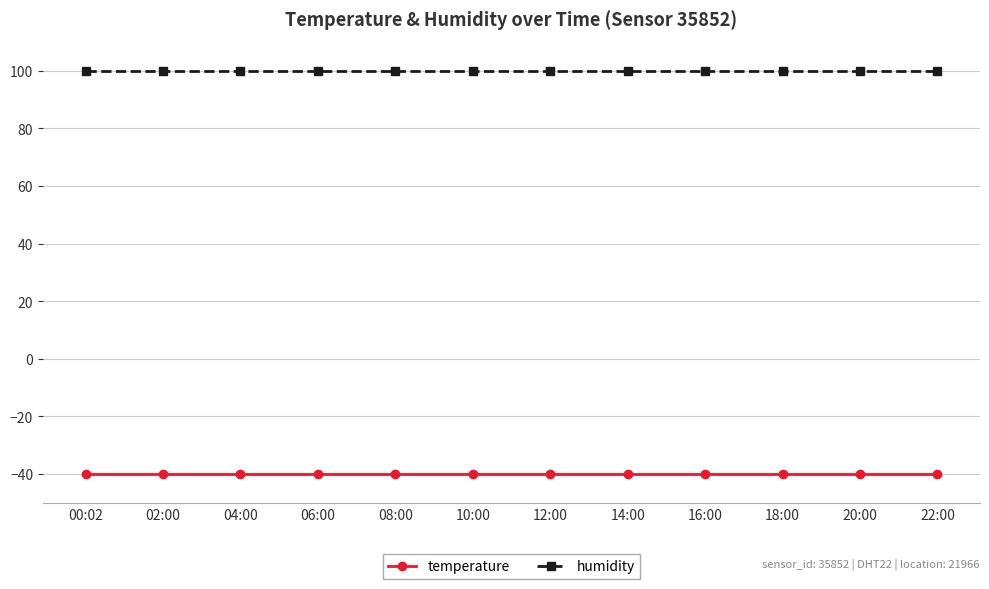

True or false: humidity has a value of 140.5 at 12:00.

False